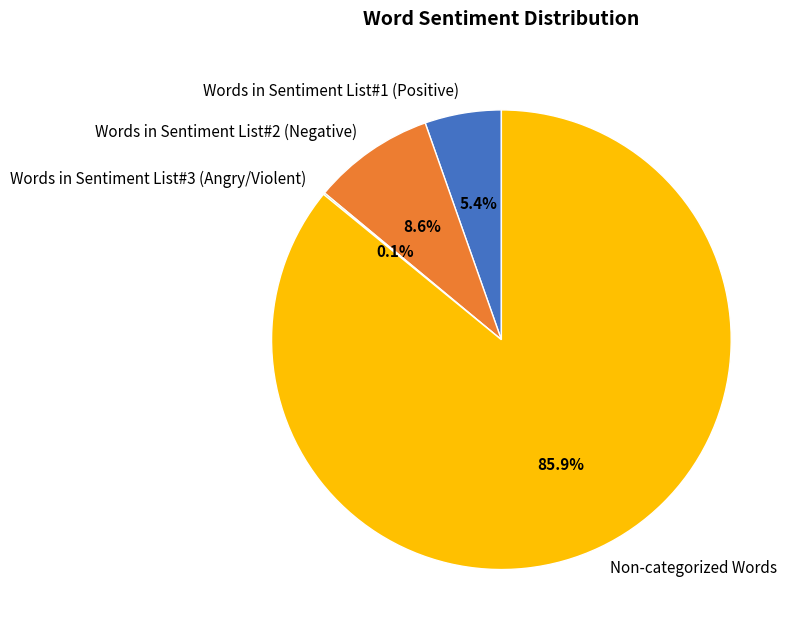

Which slice is the largest?

Non-categorized Words